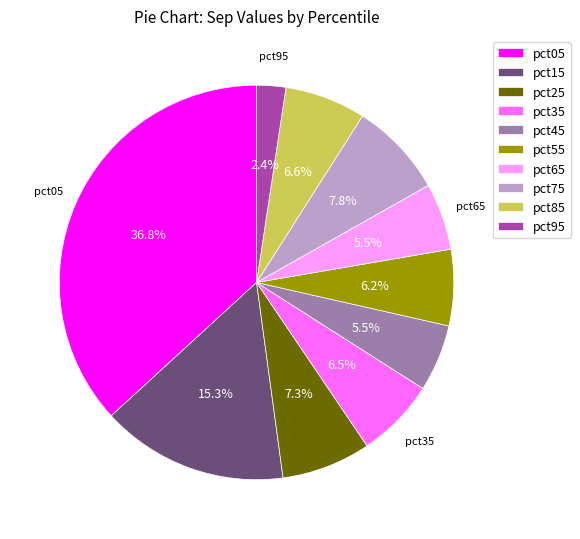

What is the smallest slice in the pie chart?

pct95